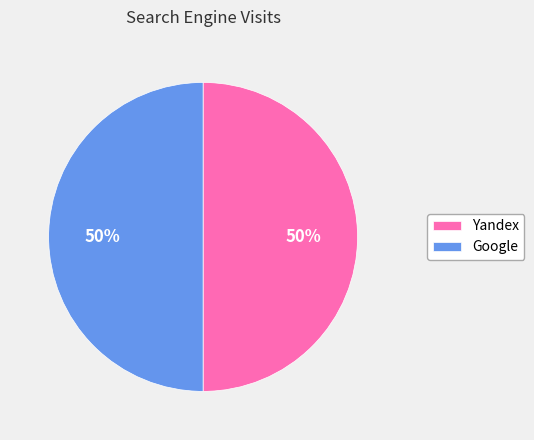

To the nearest percent, what portion does Yandex represent?

50%